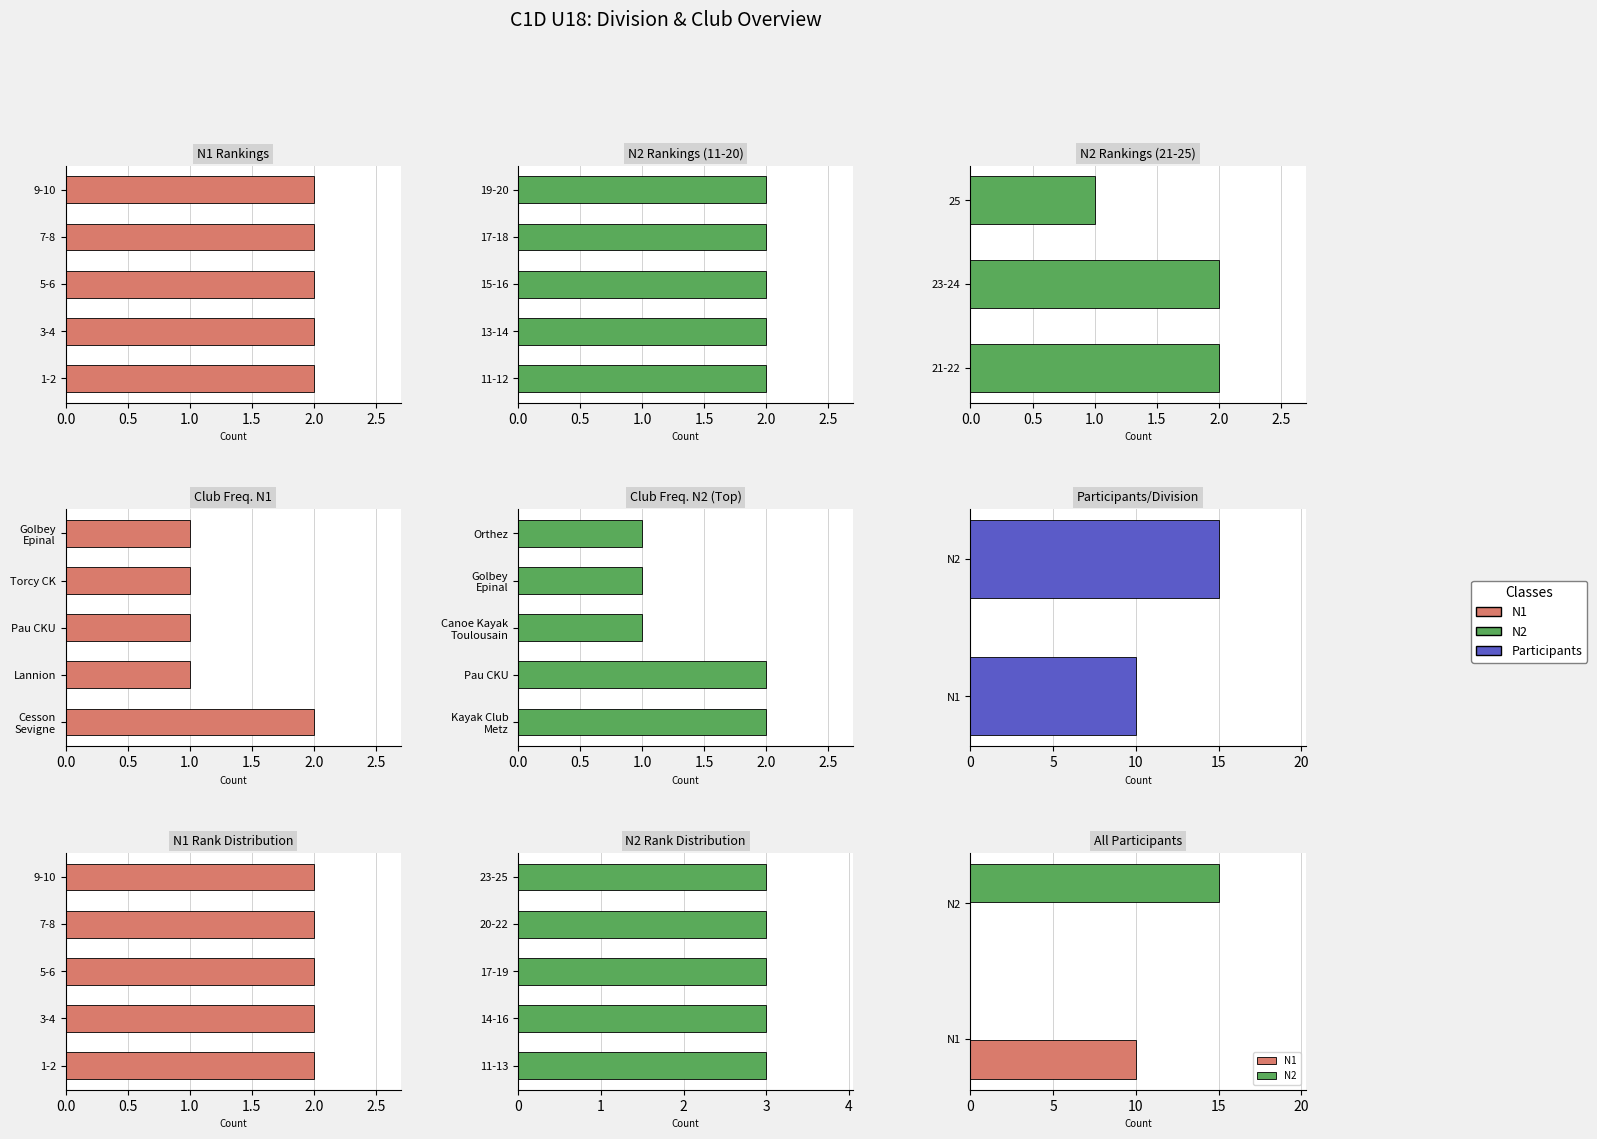

Rank the categories by Participants value from lowest to highest.

0.0, 0.5